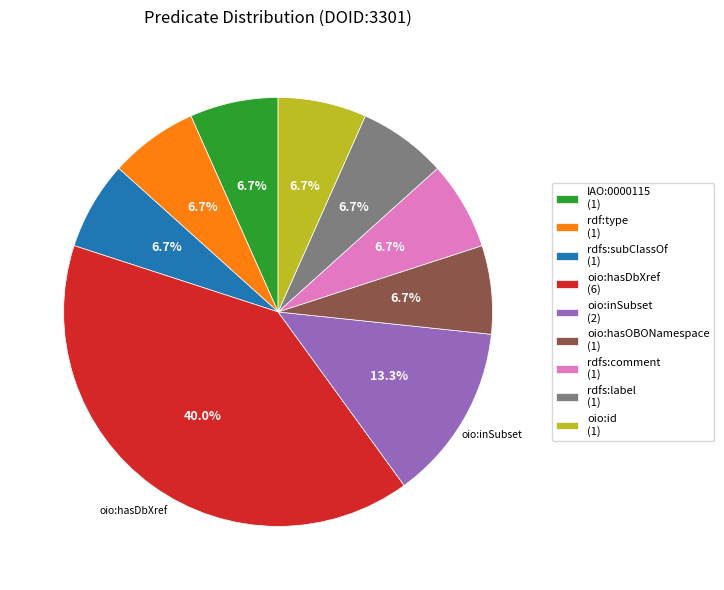

What is the ratio of the value at rdf:type to the value at oio:inSubset?

0.5